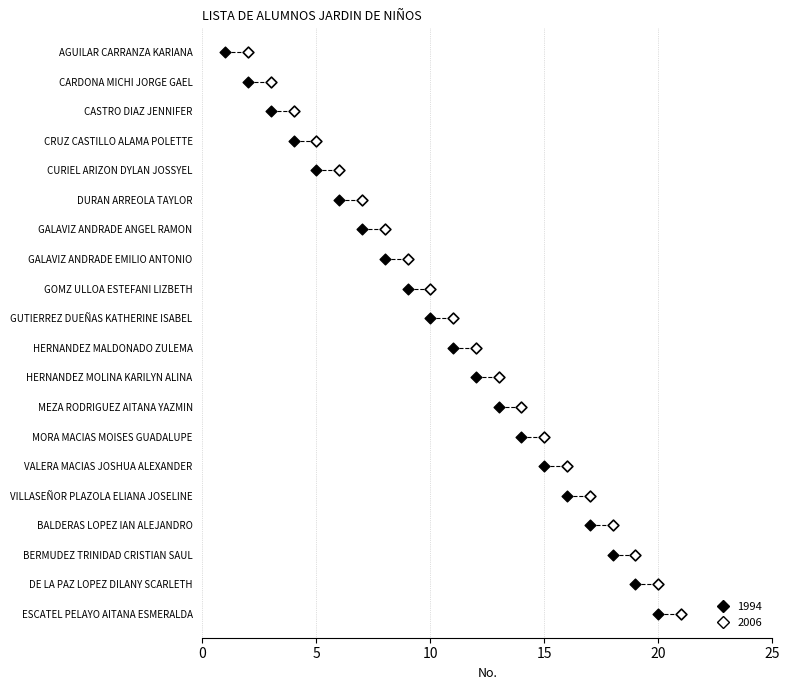

Which series reaches the maximum Y coordinate?

1994